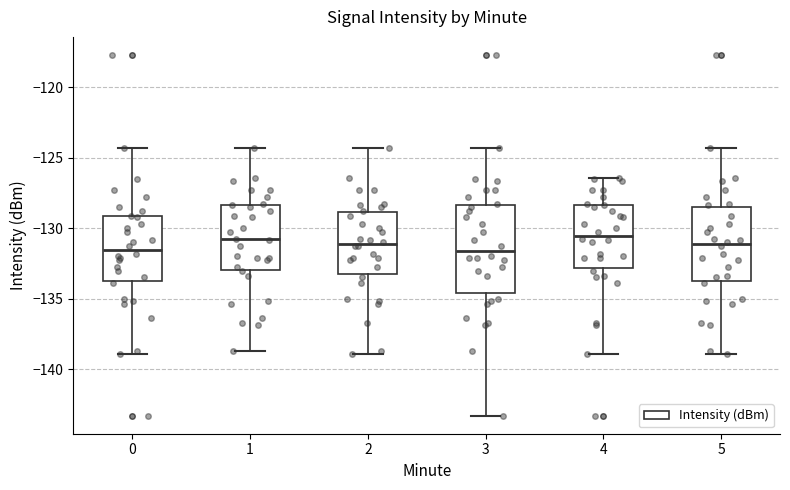

Reading left to right, transcribe this box plot: for each box, give where its median line is, the range the box spans, and where its two whiskers end, as read against the y-axis. The values are not printed on the chart, so give them approximately, as read against the axis.

0: median -131.5, box -134.0 to -129.0, whiskers -139.0 to -124.5
1: median -131.0, box -133.0 to -128.5, whiskers -138.5 to -124.5
2: median -131.0, box -133.5 to -129.0, whiskers -139.0 to -124.5
3: median -131.5, box -134.5 to -128.5, whiskers -143.5 to -124.5
4: median -130.5, box -133.0 to -128.5, whiskers -139.0 to -126.5
5: median -131.0, box -134.0 to -128.5, whiskers -139.0 to -124.5